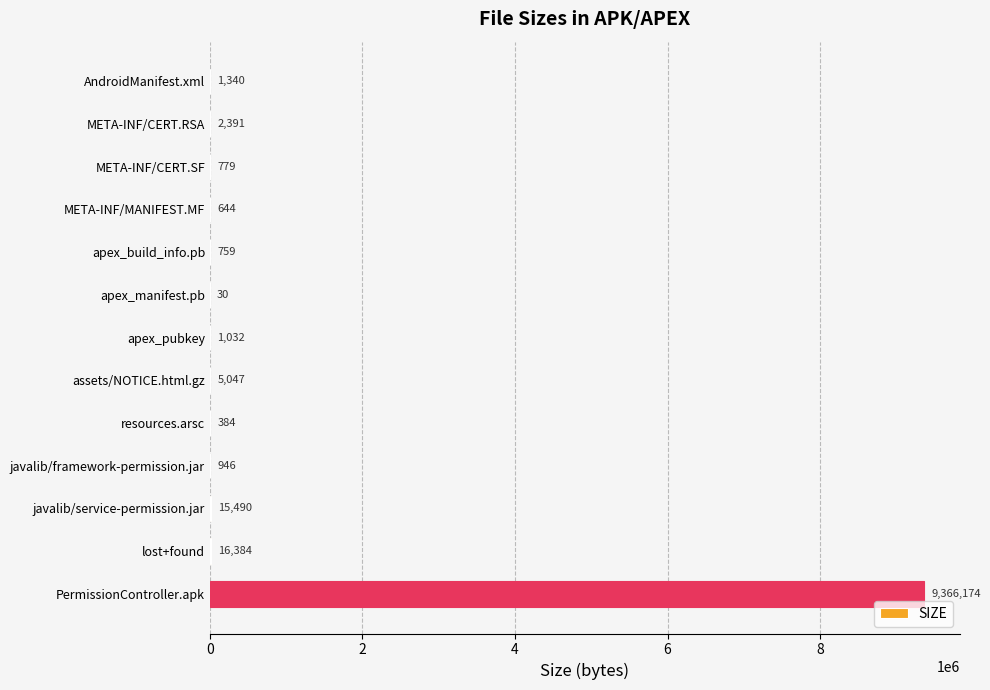

At which label is the value closest to 4683102?

lost+found